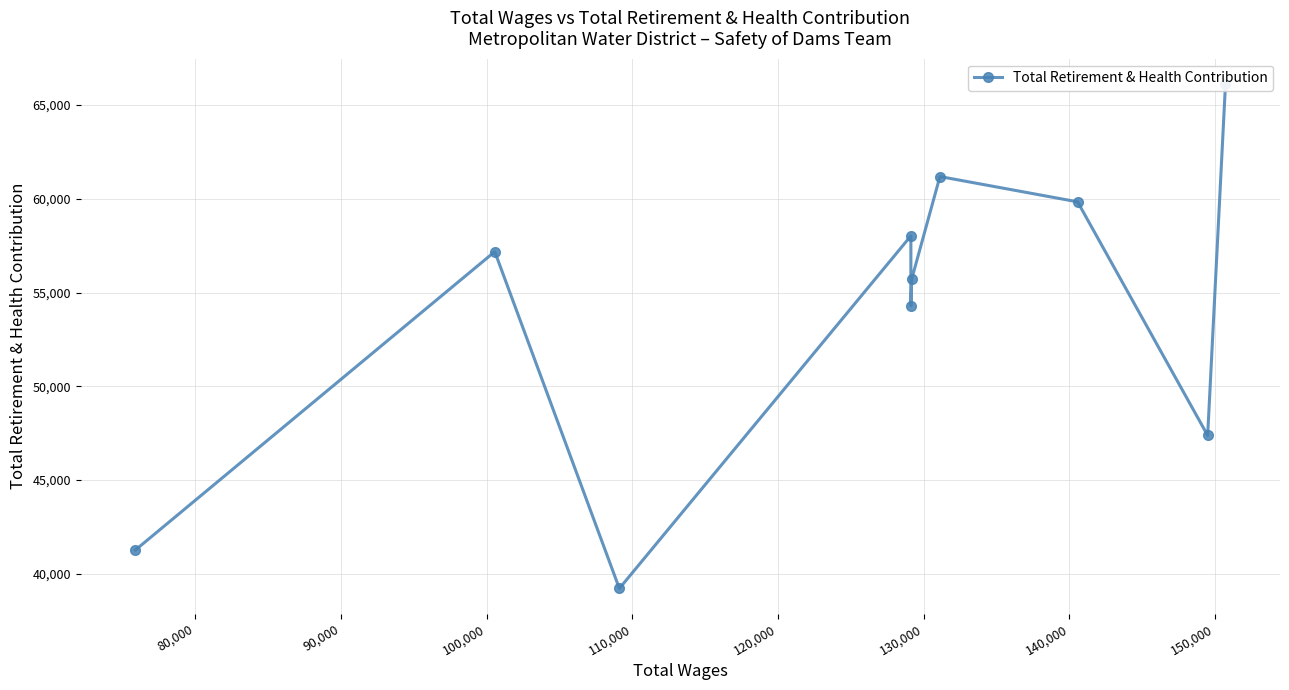

The chart shows a value of 62744 at 160,000. True or false?

False